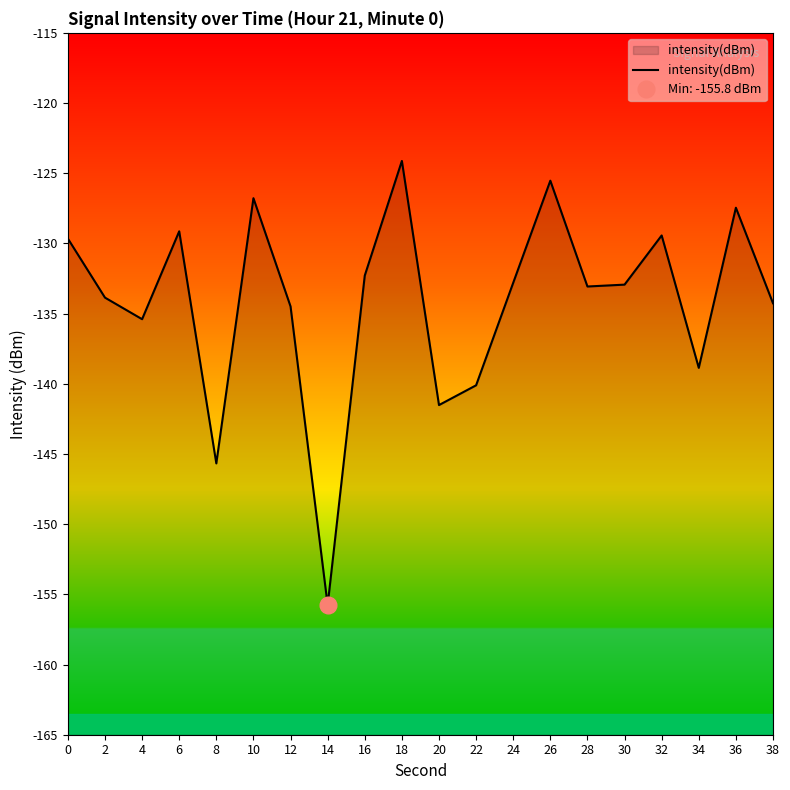

How many data points are less than -132?

13